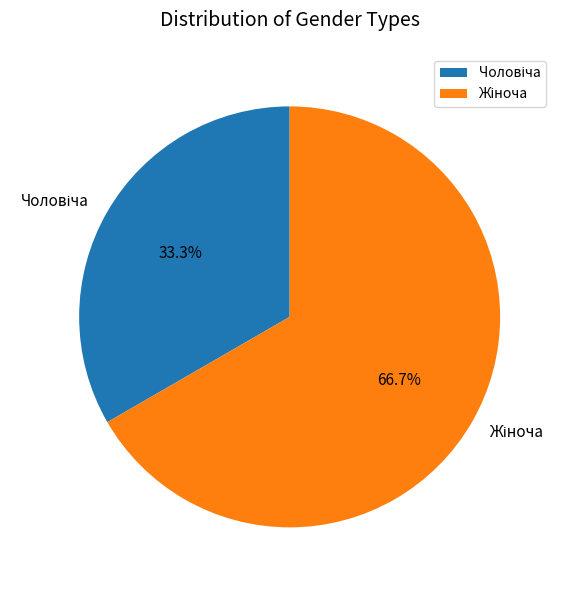

Is there any slice that represents more than half of the pie?

Yes